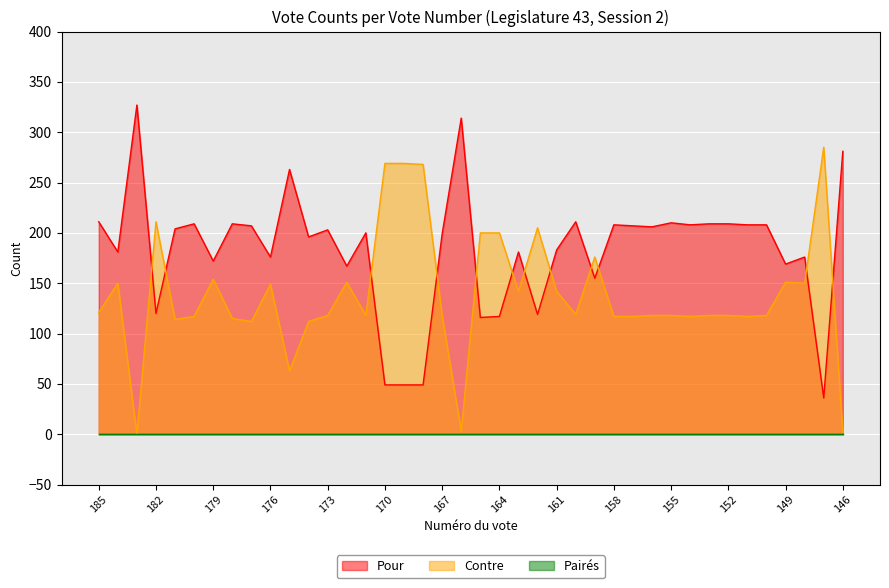

At which label does Pour first exceed 203?

185